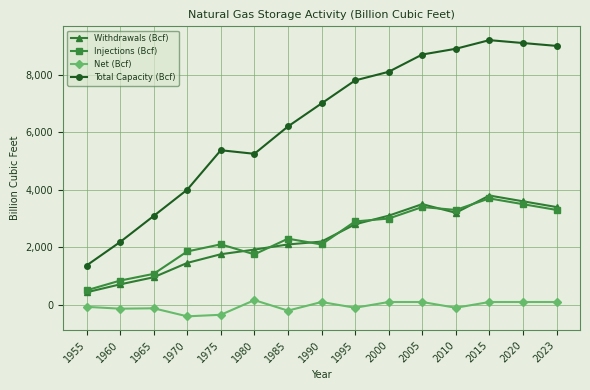

True or false: Withdrawals (Bcf) and Total Capacity (Bcf) cross at least once.

False